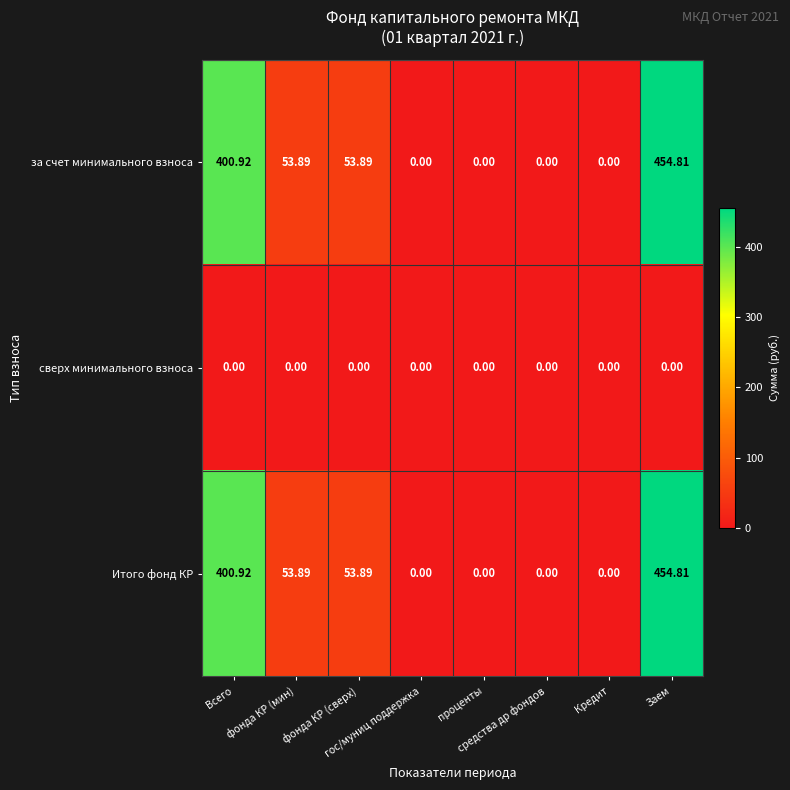

What is the maximum value shown in the chart?

454.8